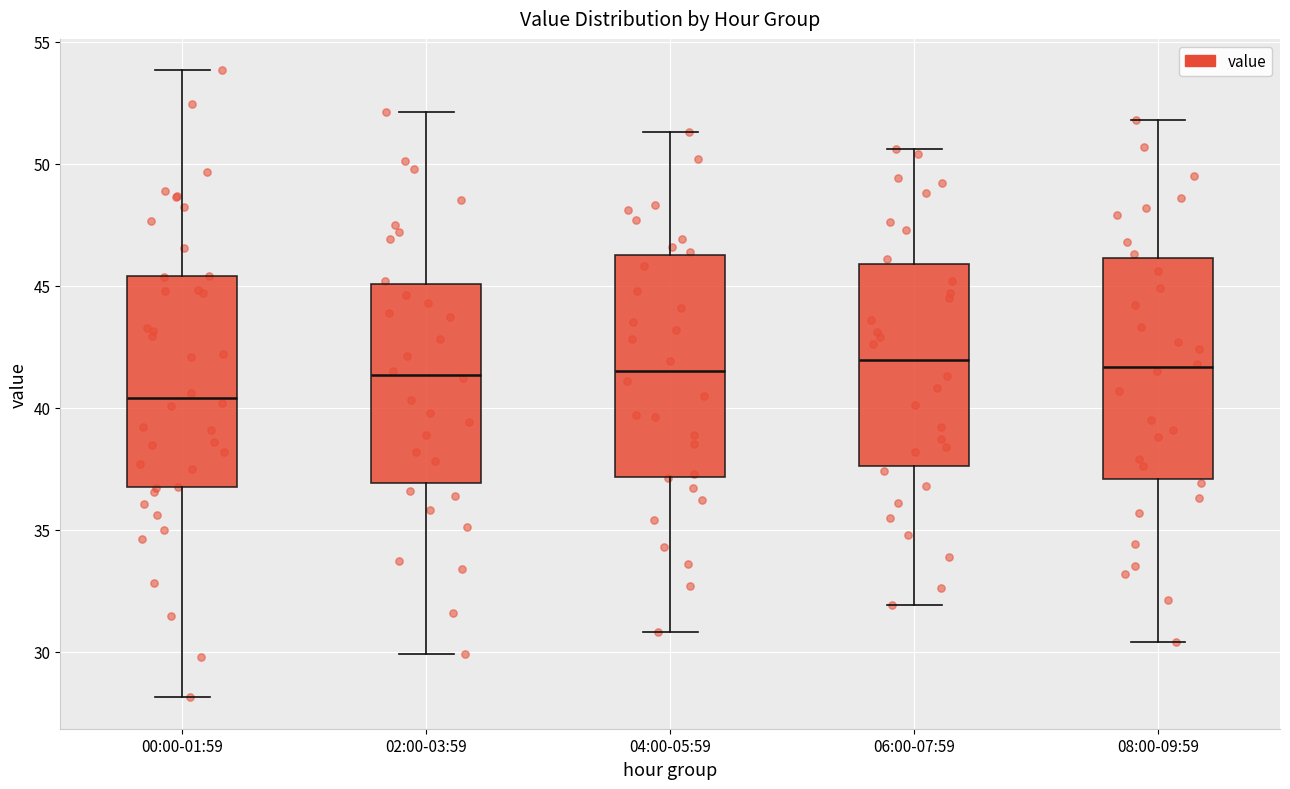

Where does the median line of the box for 00:00-01:59 sit on the y-axis? The values are not printed on the chart, so give them approximately, as read against the axis.

40.5